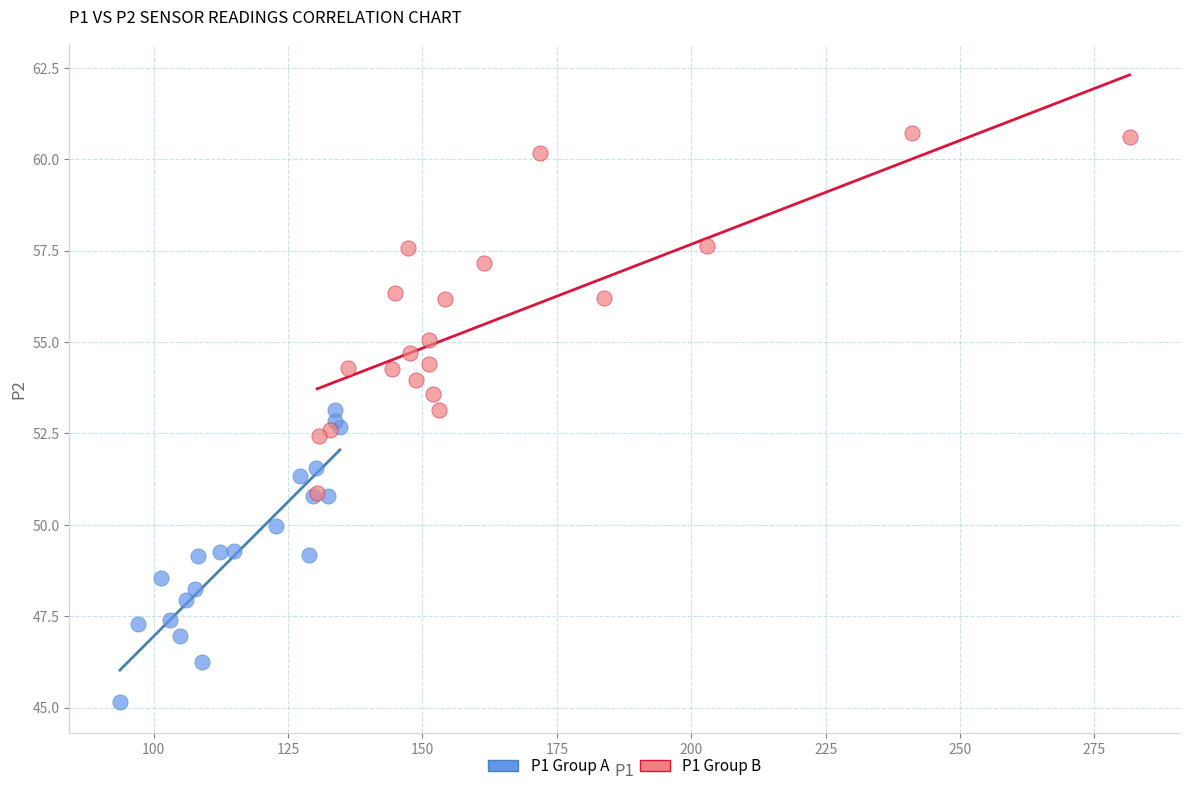

Which series contains the highest Y value?

P1 Group B